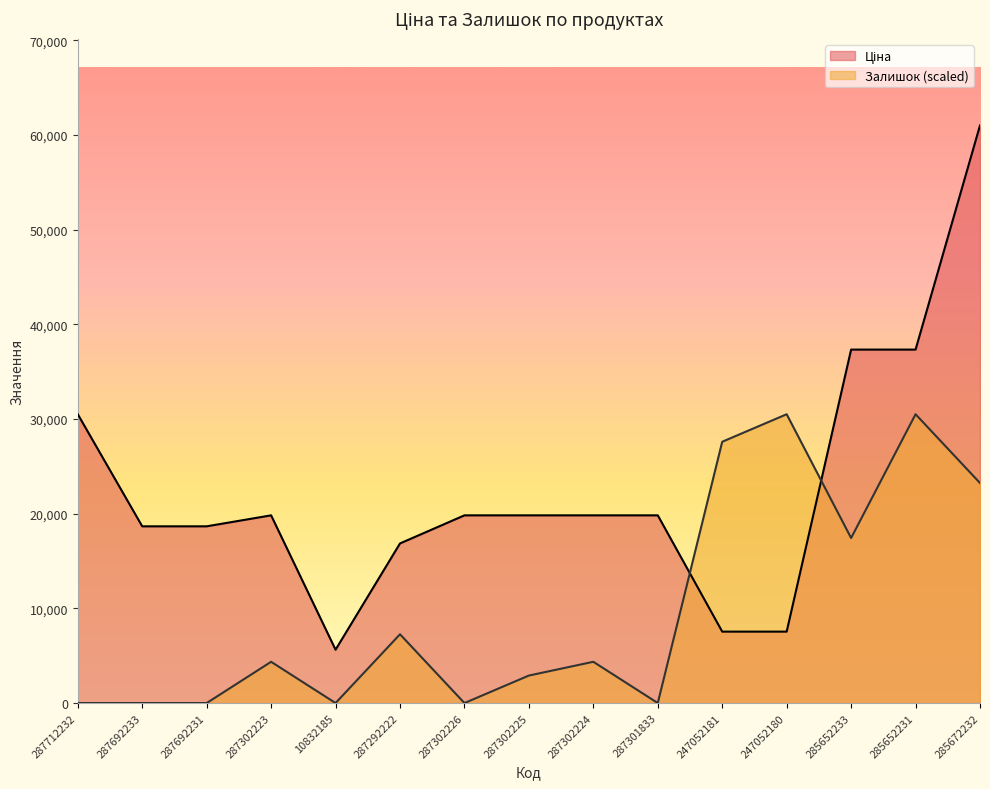

Rank the series by their average value, from highest to lowest.

Ціна, Залишок